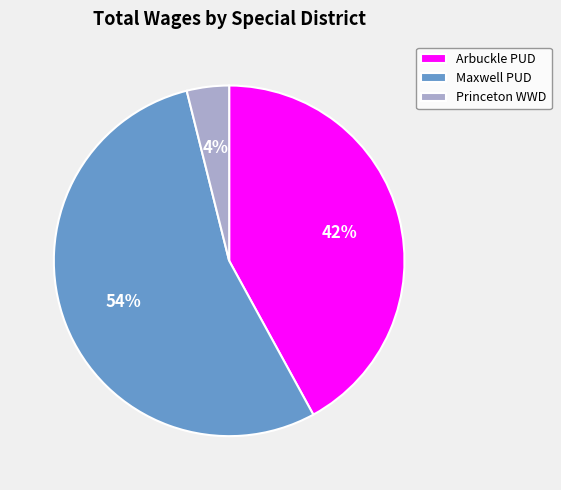

Between Maxwell PUD and Princeton WWD, which is larger?

Maxwell PUD